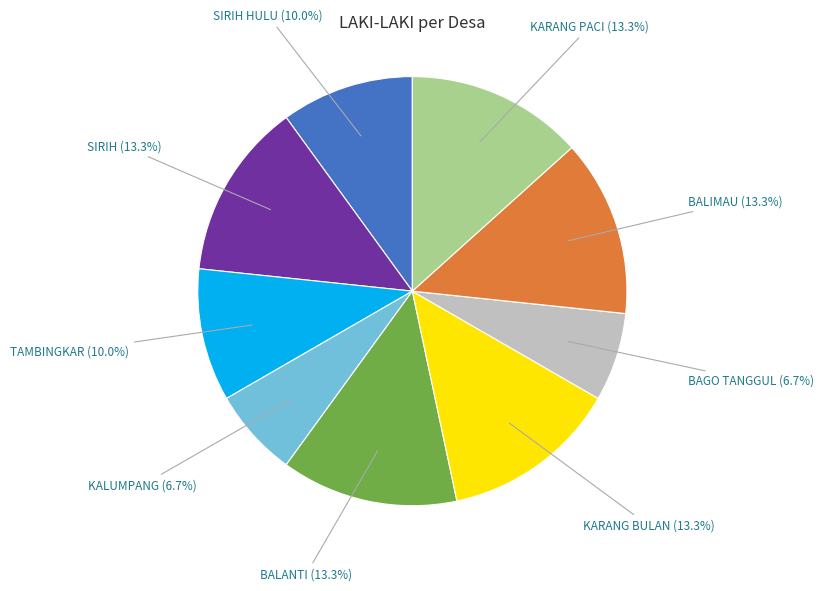

Is it true that SIRIH is 2% of the pie?

False